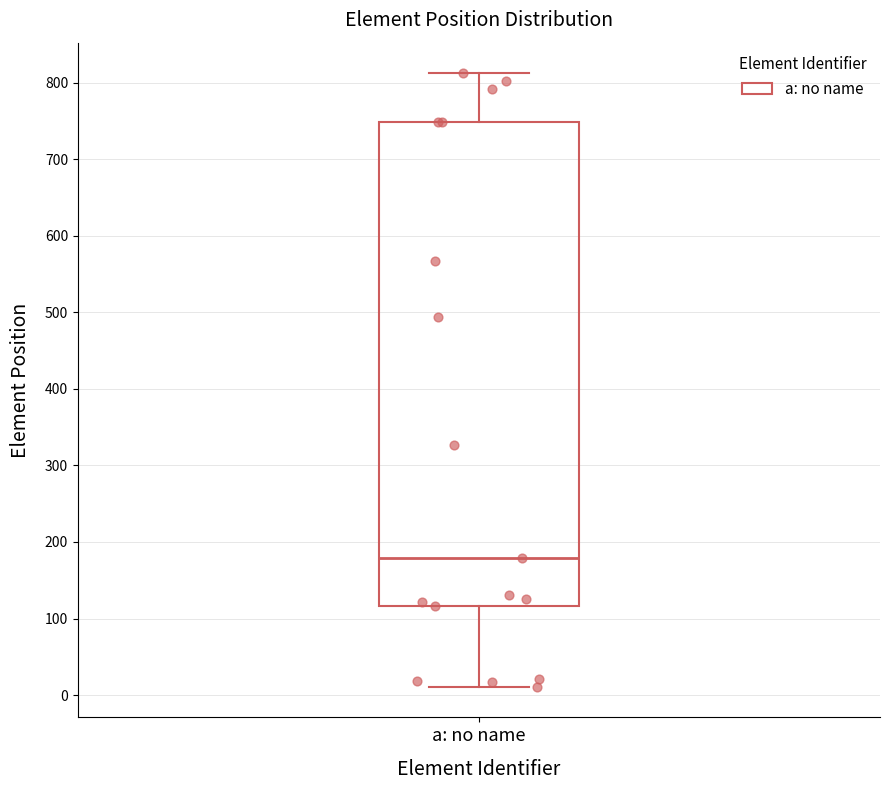

Transcribe this box plot: give where the median line is, the range the box spans, and where the two whiskers end, as read against the y-axis. The values are not printed on the chart, so give them approximately, as read against the axis.

median 180, box 120 to 750, whiskers 10 to 810